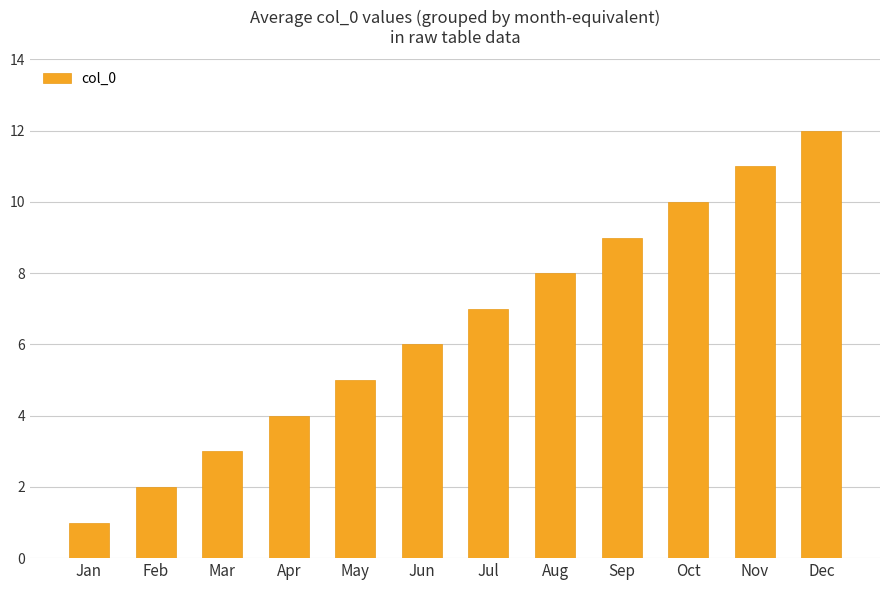

What is the value of the 12th bar from the left?

12